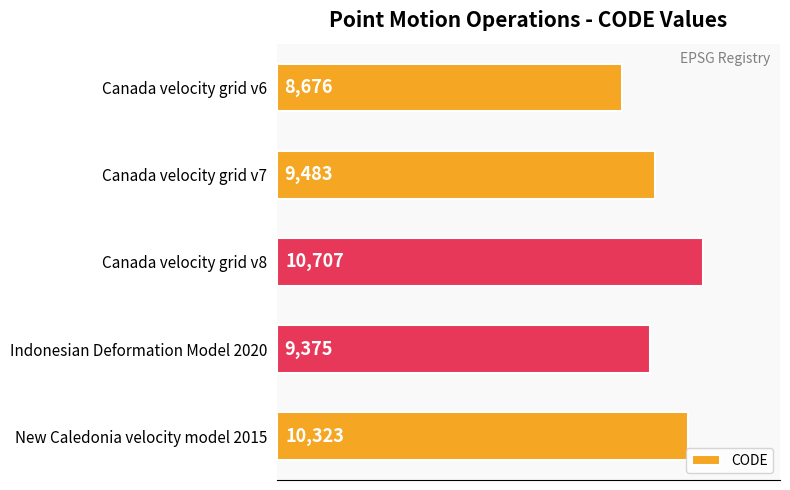

How many values are below 9483?

2